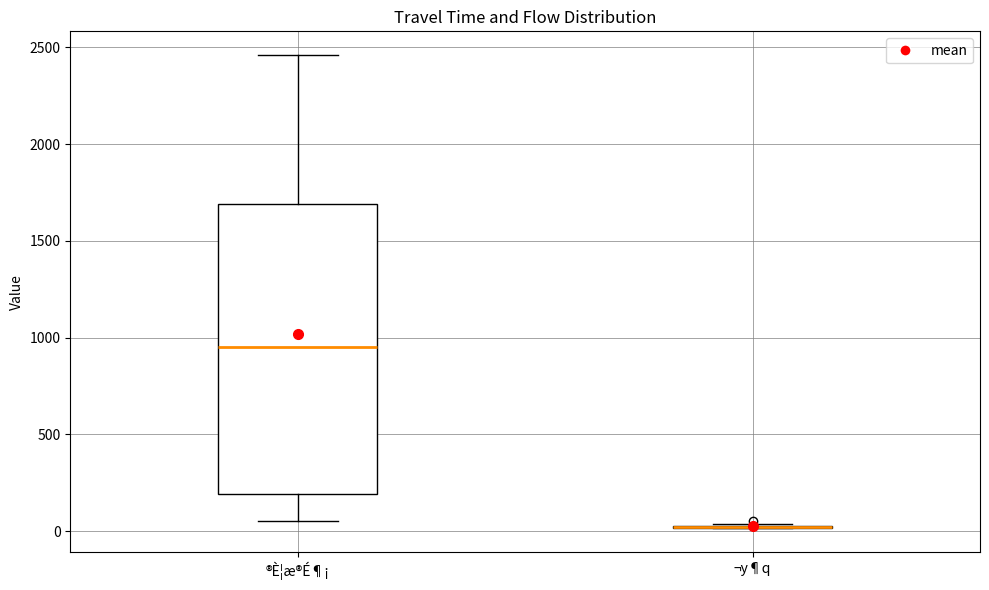

Reading left to right, read every box against the y-axis: the position of its median line, the range the box covers, and the ends of its whiskers. The values are not printed on the chart, so give them approximately, as read against the axis.

®È¦æ®É¶¡: median 950, box 200 to 1700, whiskers 50 to 2450
¬y¶q: box collapsed to a line at 0, whiskers 0 to 50